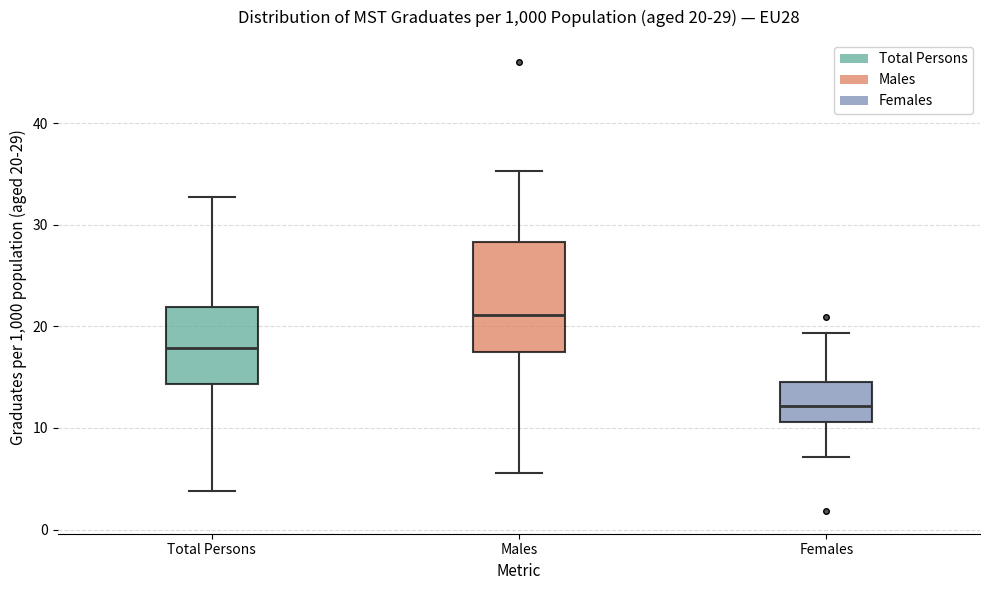

Comparing the boxes themselves (not the whiskers), which one is the tallest?

Males